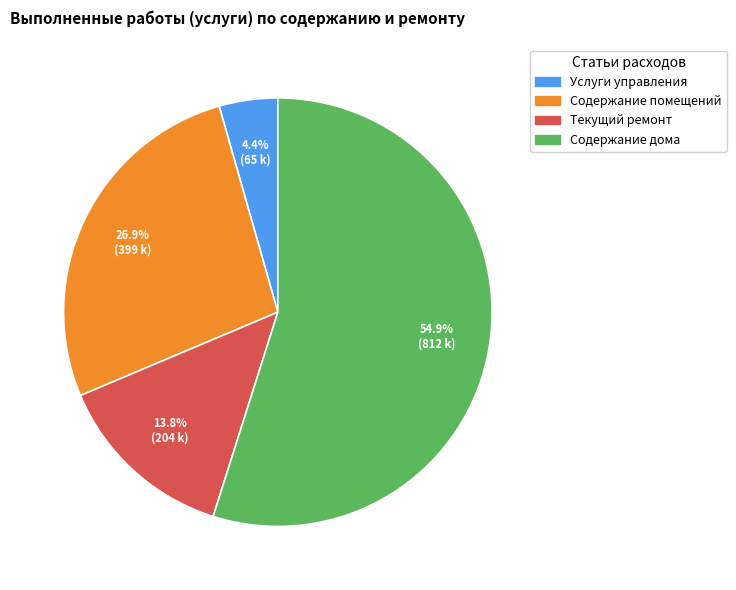

Approximately how many times larger is the value at Текущий ремонт compared to Содержание дома?

0.3